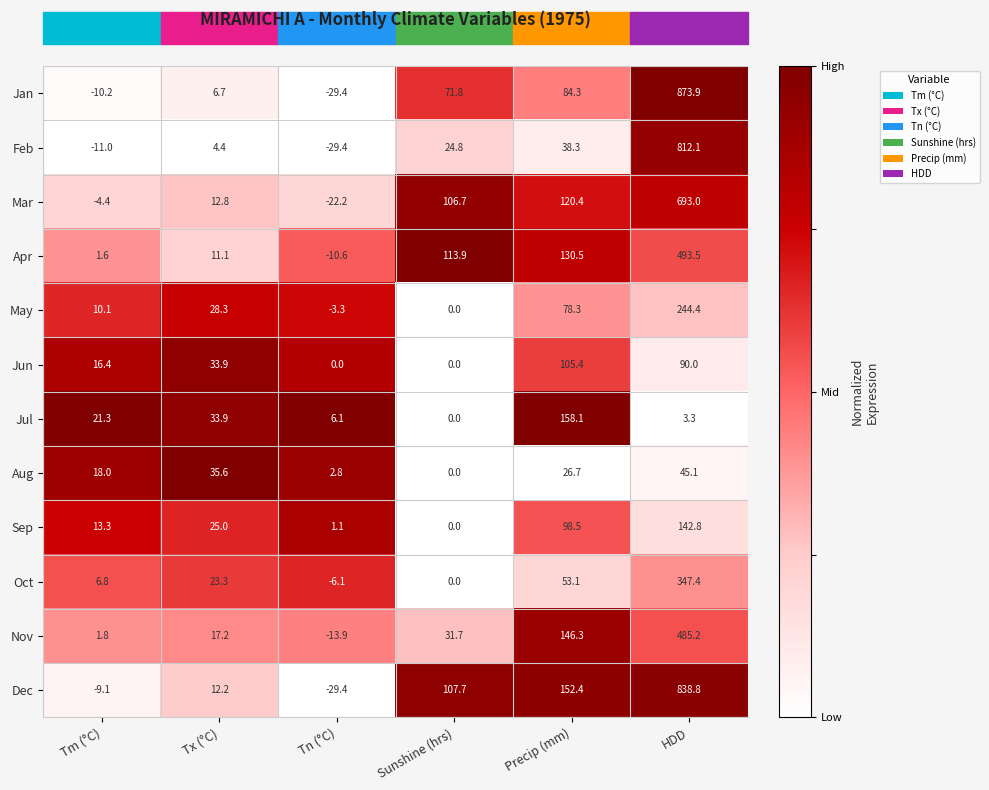

What is the sum of all Oct values?

424.5